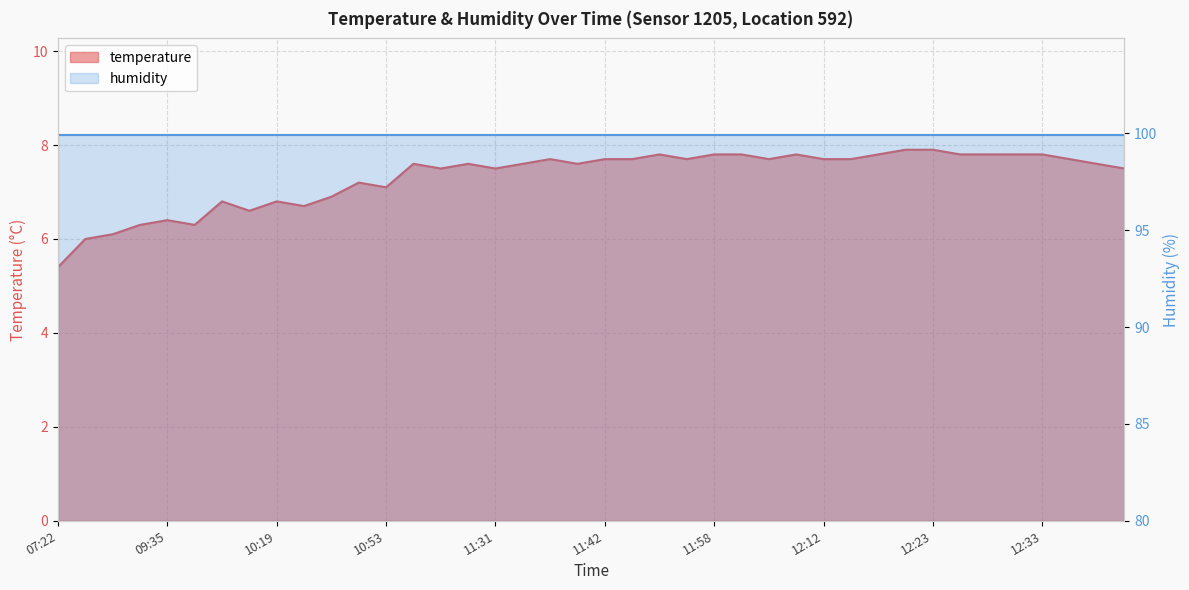

How many interior local valleys (lower than both neighbors) does the data have?

9